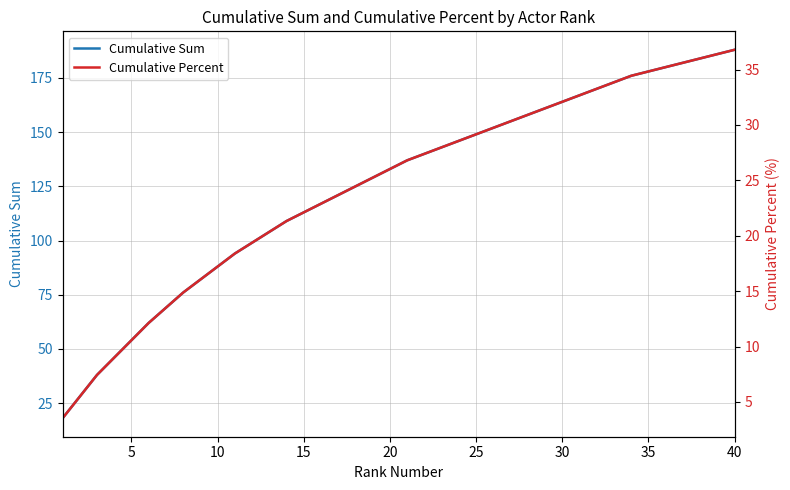

Is it true that Cumulative Sum equals 133 at 20?

True